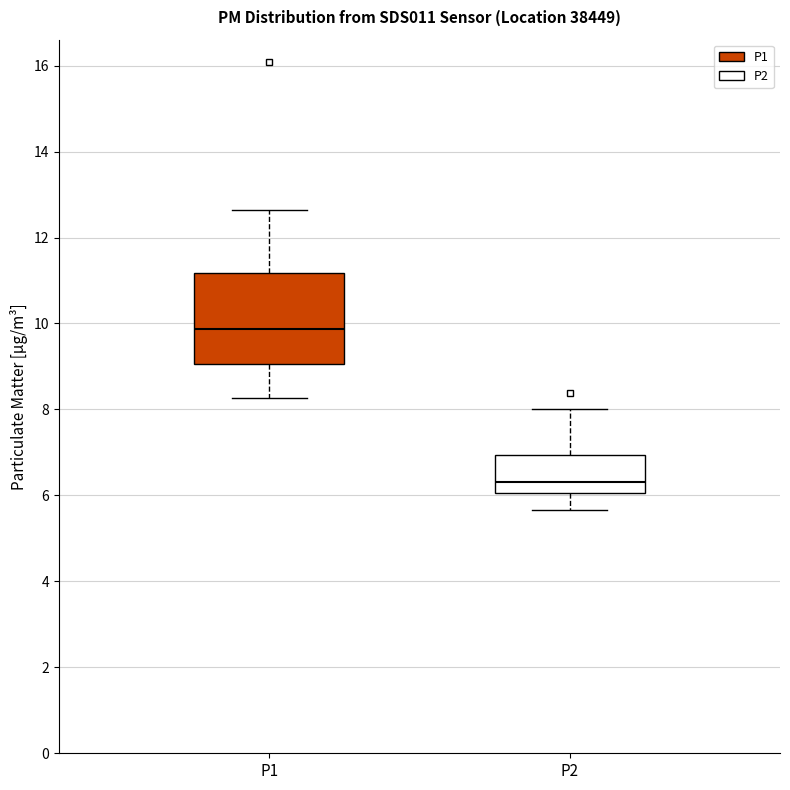

Which box has the highest median line?

P1